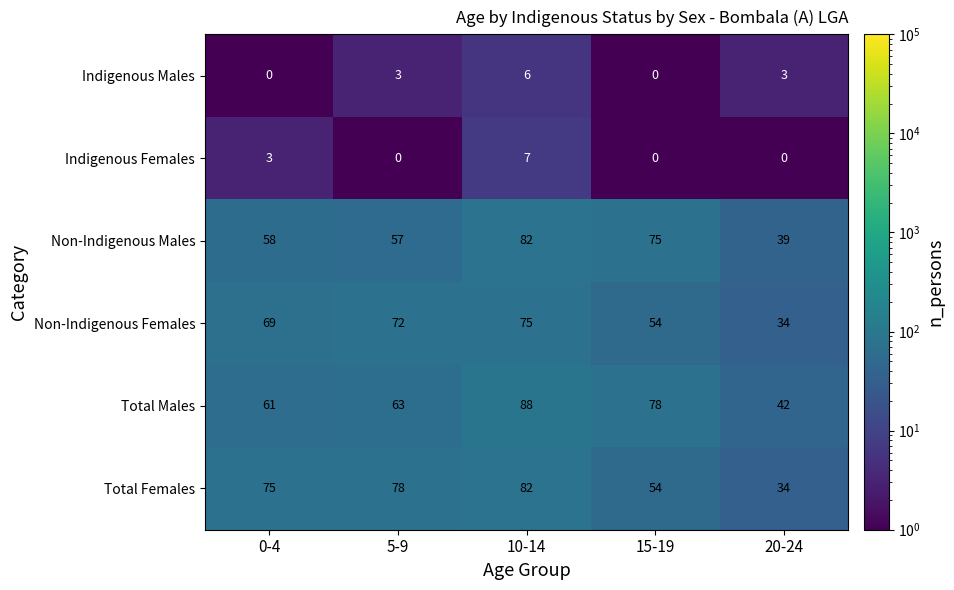

At which label does Total Males reach its minimum?

20-24